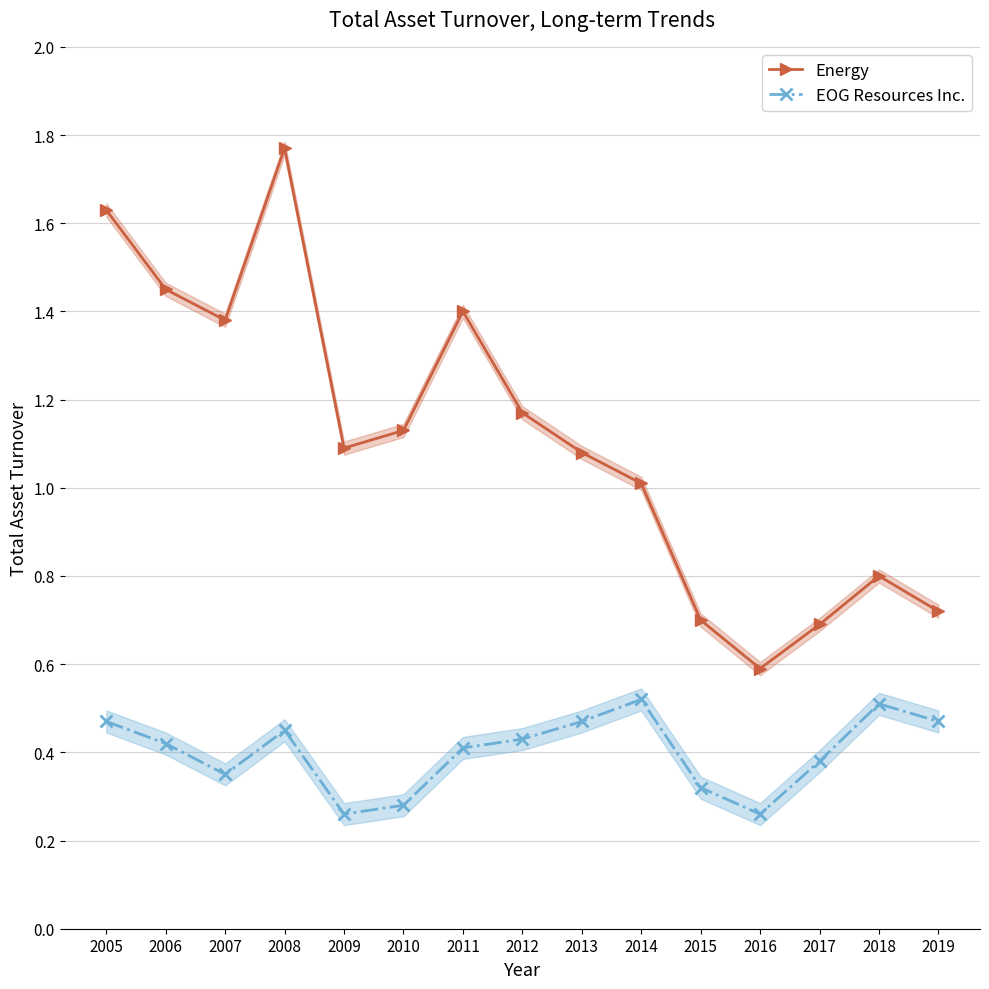

Is it true that EOG Resources Inc. equals 0.3 at 2010?

True